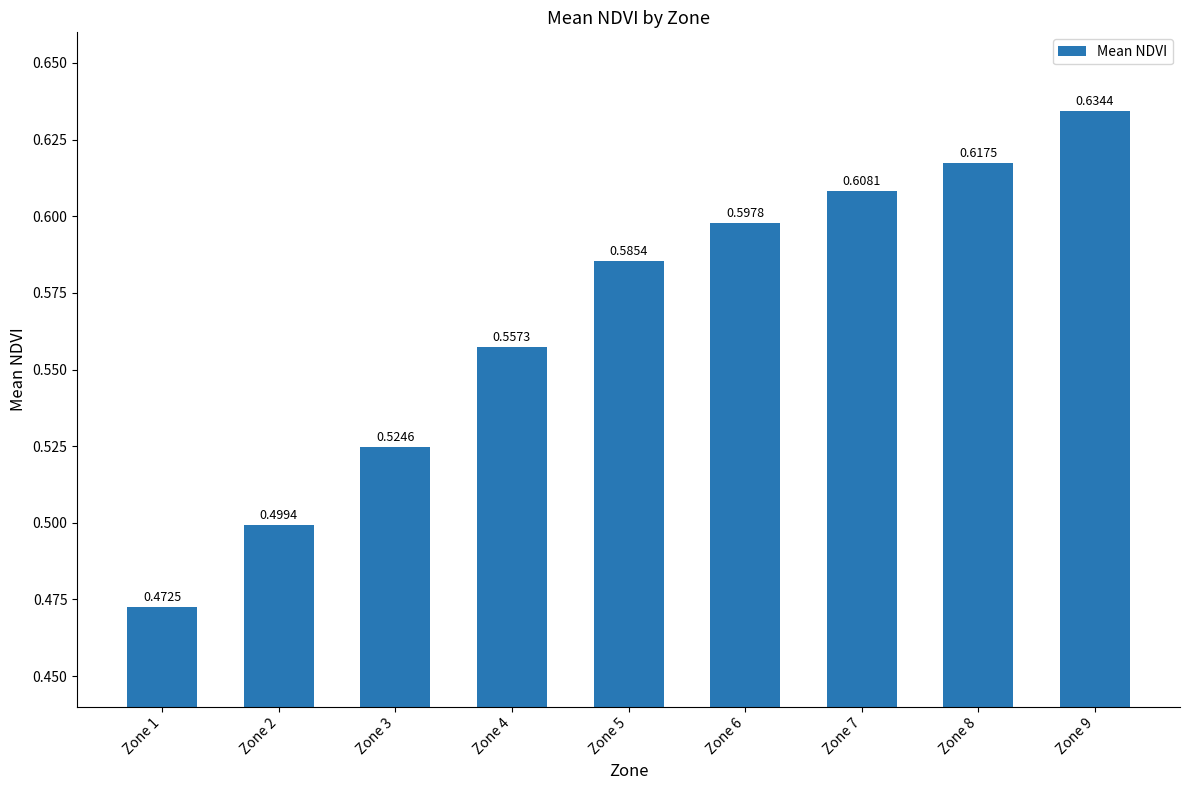

The chart shows a value of 0.6 at Zone 6. True or false?

True